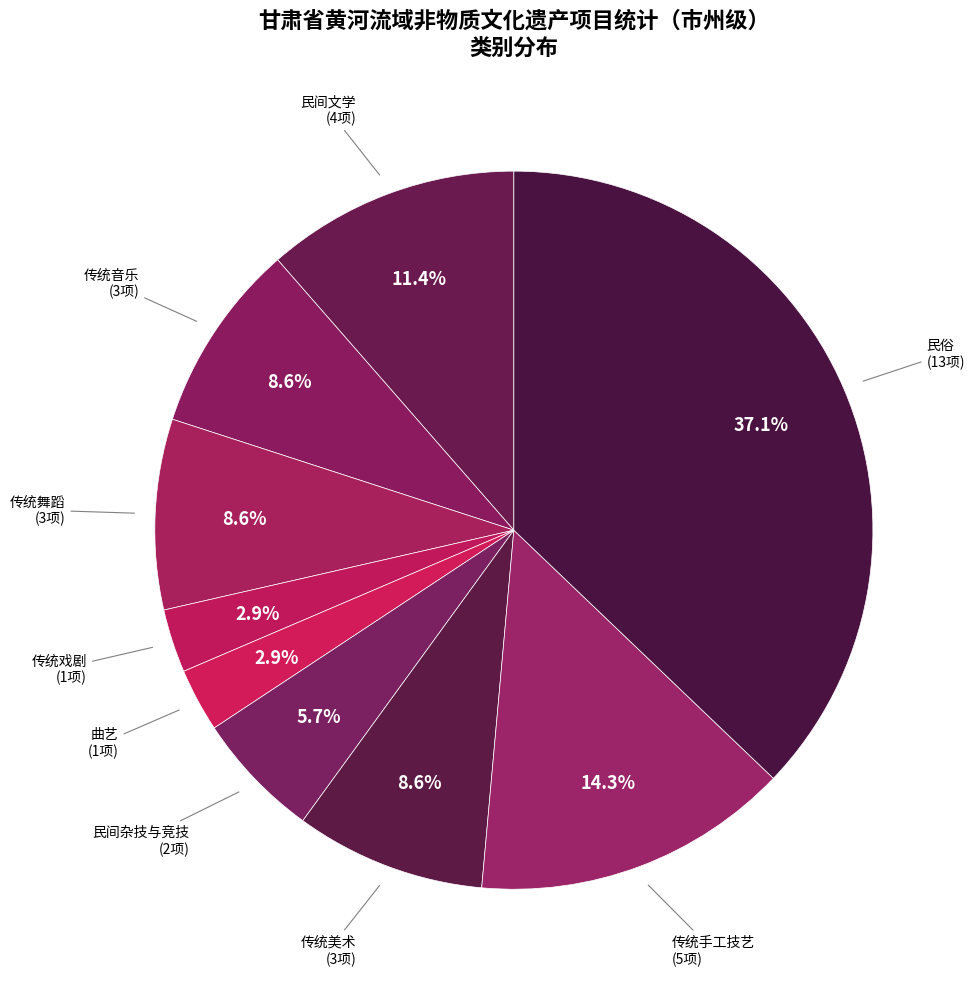

Which category has the biggest portion of the pie?

民俗